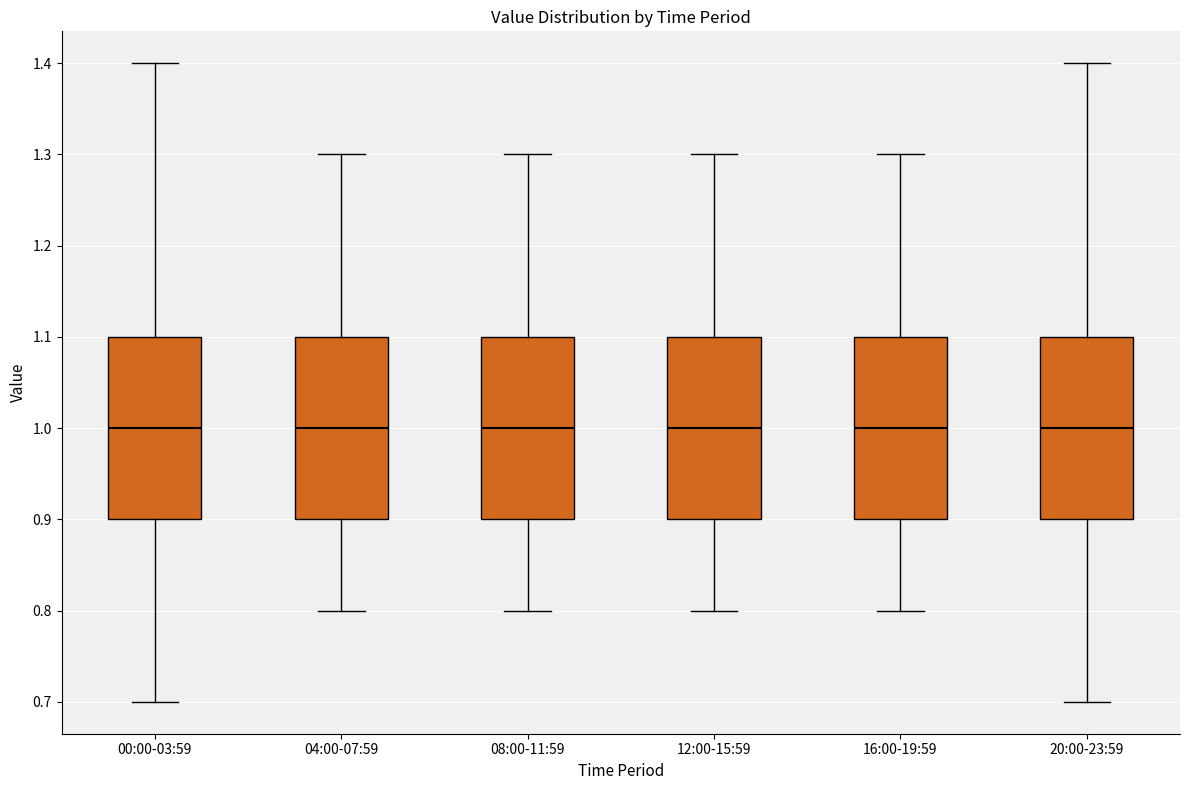

Reading left to right, read every box against the y-axis: the position of its median line, the range the box covers, and the ends of its whiskers. The values are not printed on the chart, so give them approximately, as read against the axis.

00:00-03:59: median 1.0, box 0.9 to 1.1, whiskers 0.7 to 1.4
04:00-07:59: median 1.0, box 0.9 to 1.1, whiskers 0.8 to 1.3
08:00-11:59: median 1.0, box 0.9 to 1.1, whiskers 0.8 to 1.3
12:00-15:59: median 1.0, box 0.9 to 1.1, whiskers 0.8 to 1.3
16:00-19:59: median 1.0, box 0.9 to 1.1, whiskers 0.8 to 1.3
20:00-23:59: median 1.0, box 0.9 to 1.1, whiskers 0.7 to 1.4